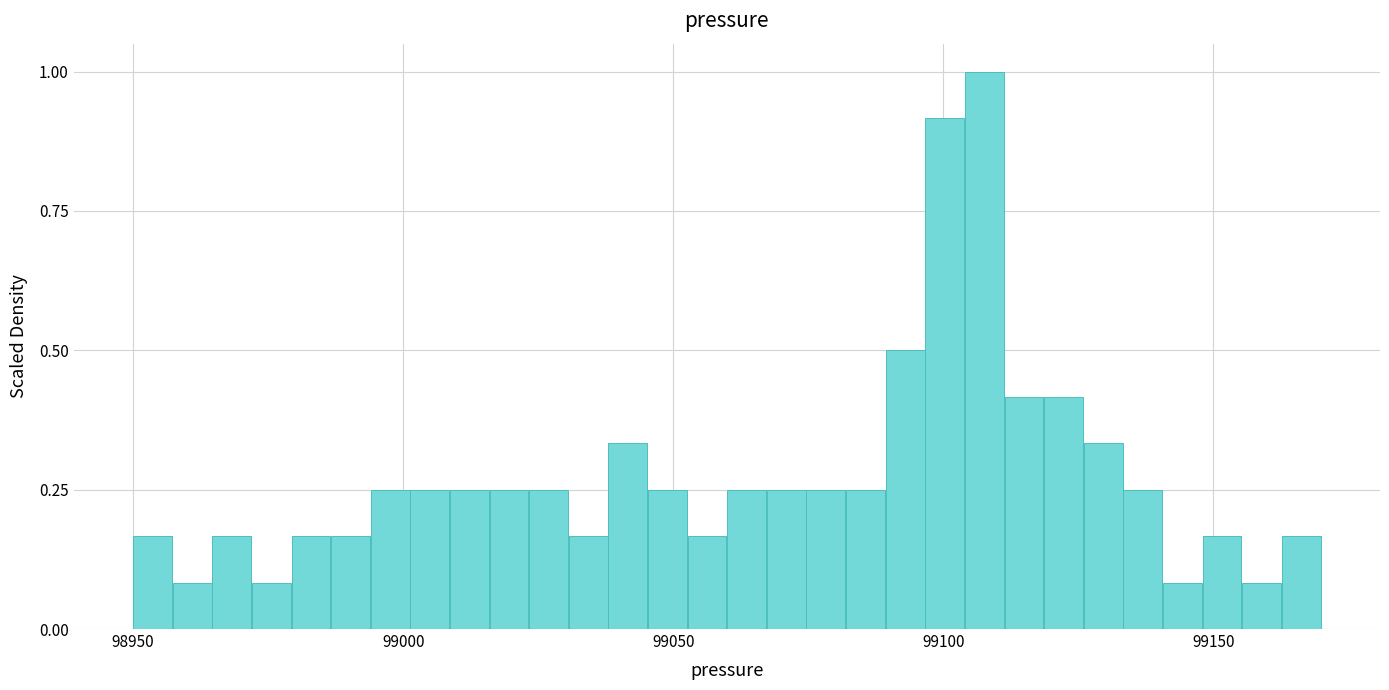

Around what value on the x-axis is the tallest bar? Give the approximate position of its centre, as read against the axis.

99110